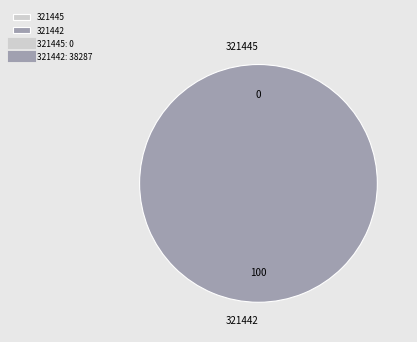

Count the number of slices in the pie.

2